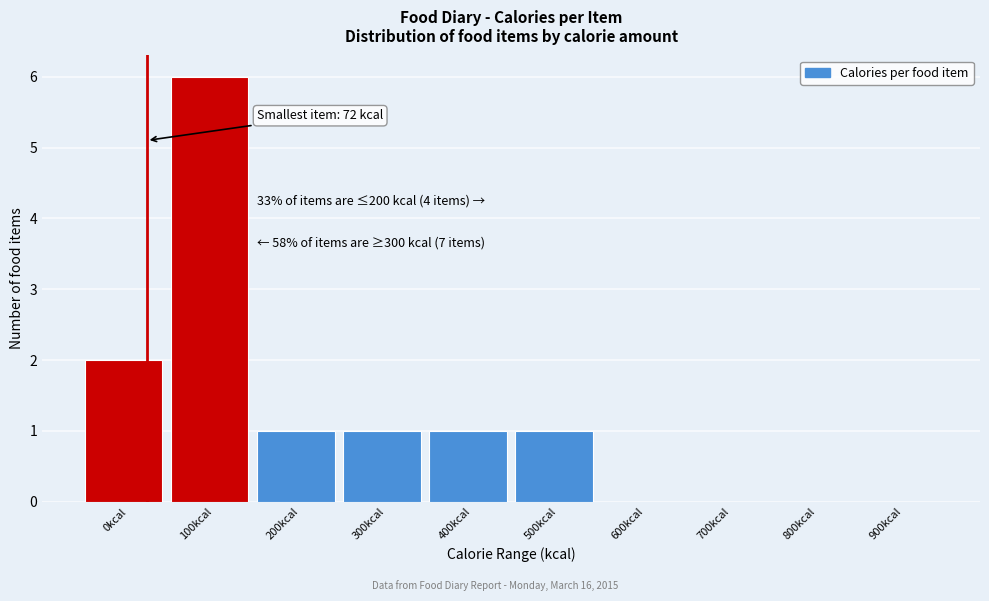

Reading right to left, extract all data points from this chart.

900kcal=0	800kcal=0	700kcal=0	600kcal=0	500kcal=1	400kcal=1	300kcal=1	200kcal=1	100kcal=6	0kcal=2